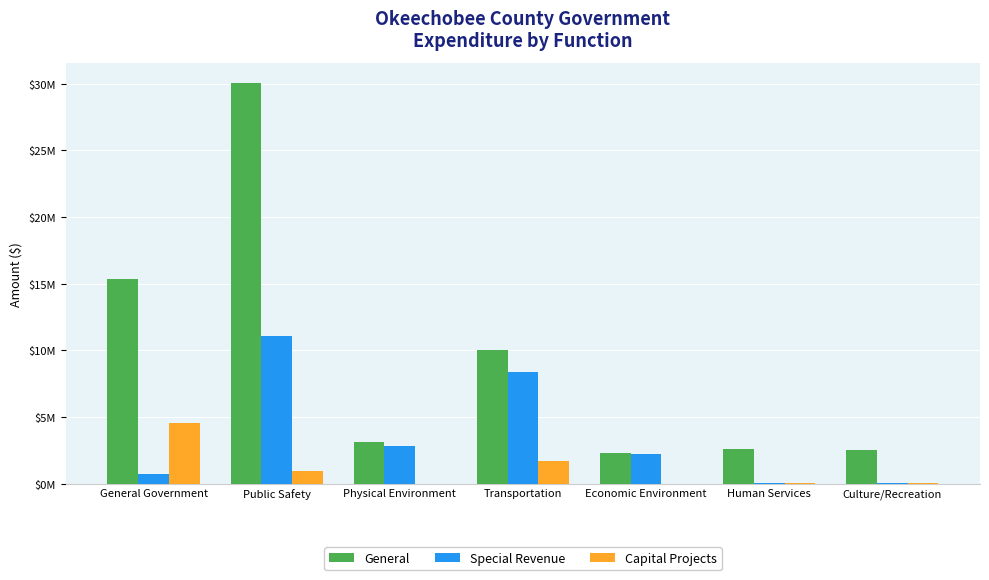

What are all the series names shown in the legend?

General, Special Revenue, Capital Projects